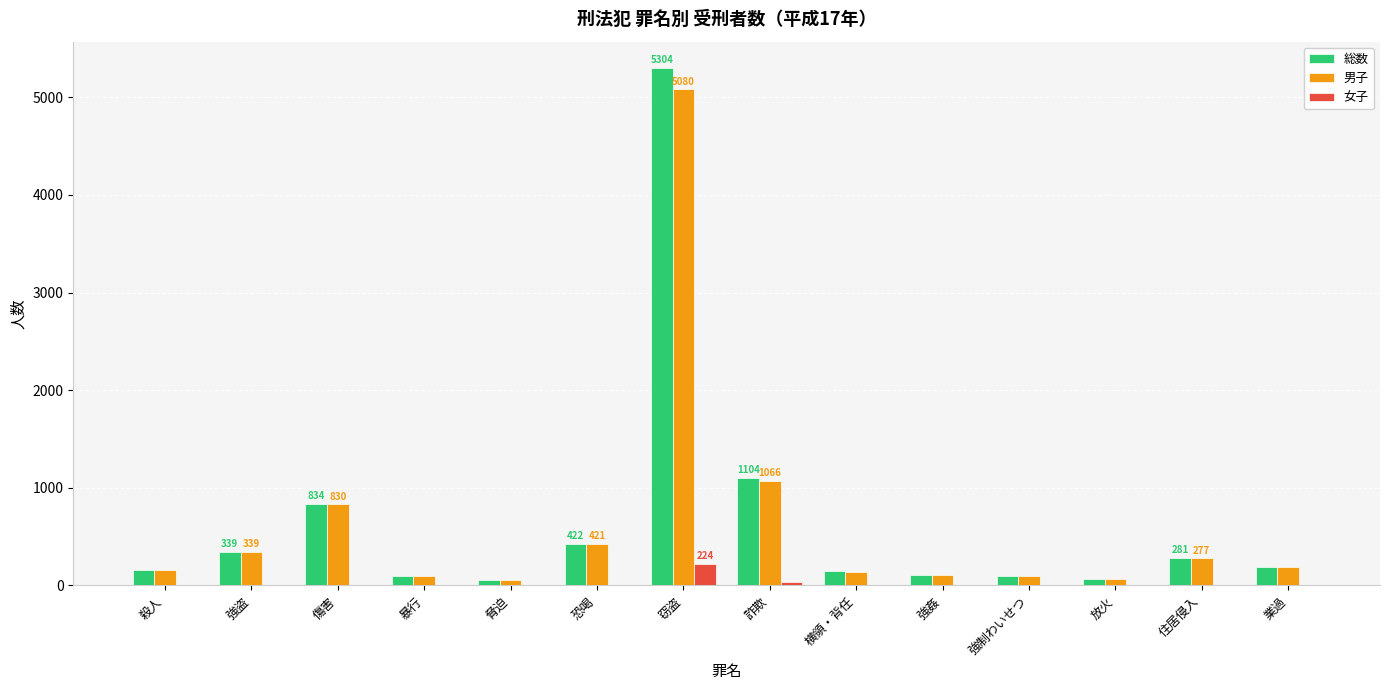

How many categories are shown in the chart?

14